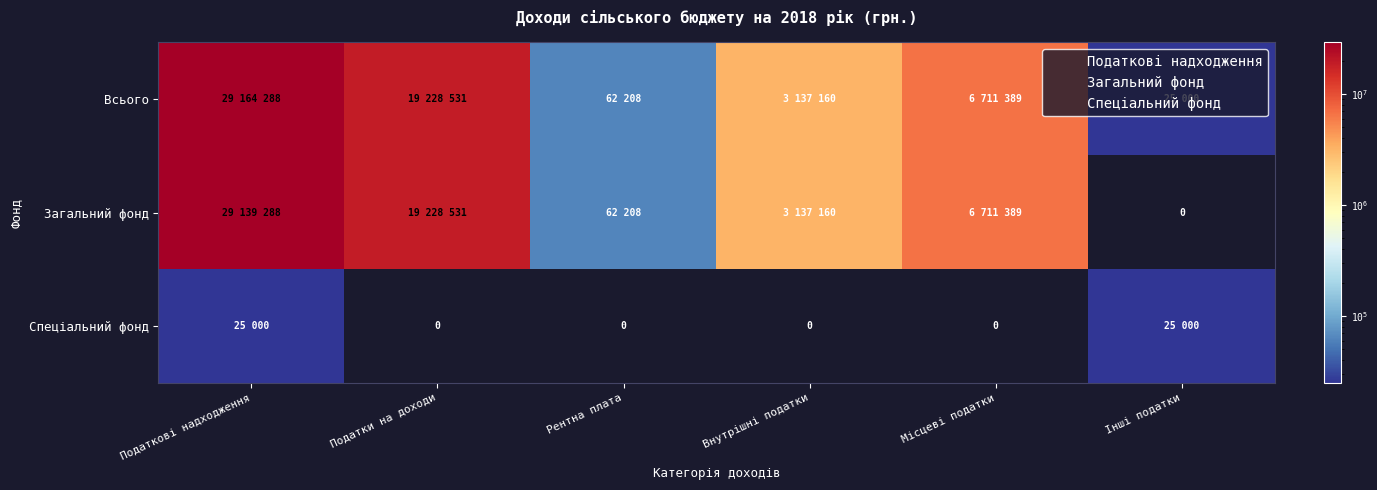

Which label corresponds to the smallest value in the chart?

Інші податки